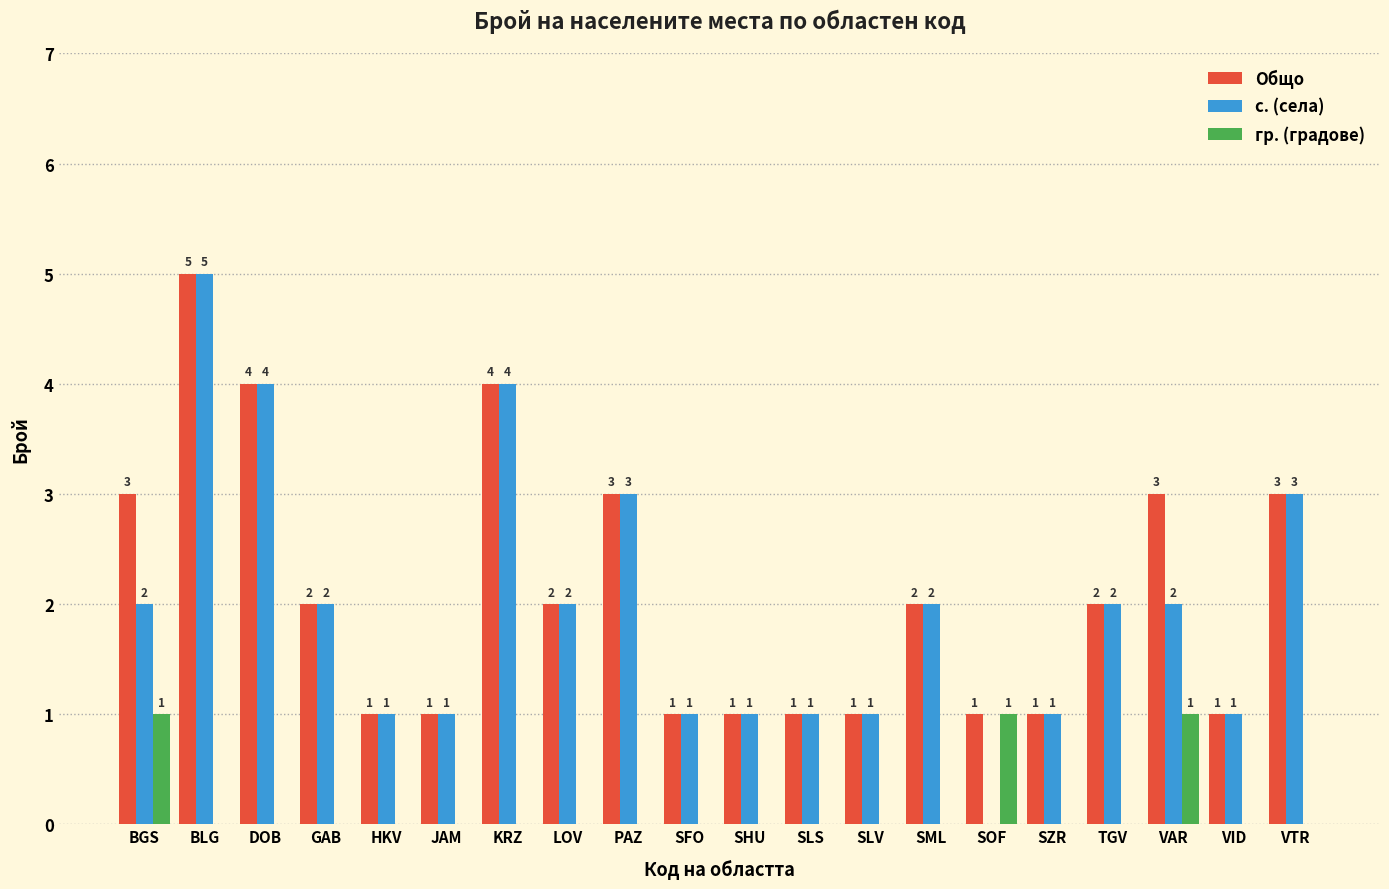

Are the bars horizontal?

No